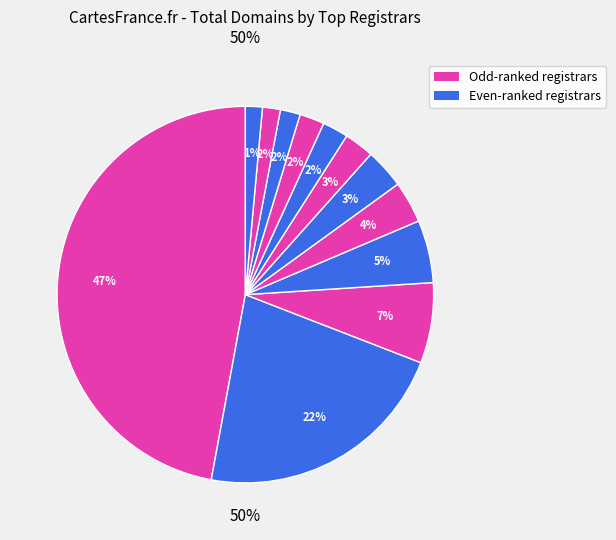

The Vautron Rechenzentrum AG slice represents 9% of the pie. True or false?

False